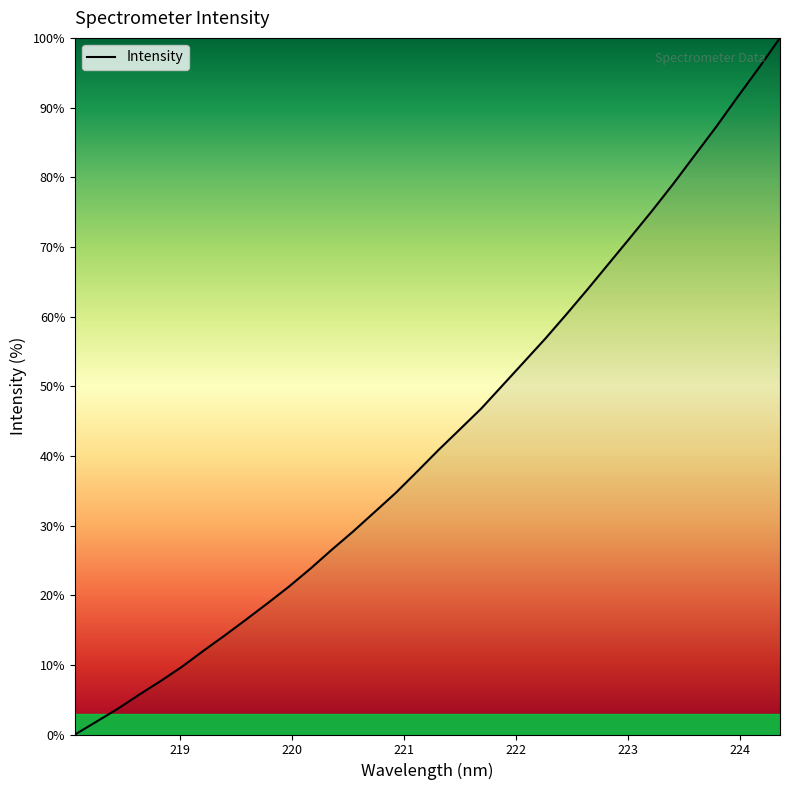

What is the maximum value shown in the chart?

100.0